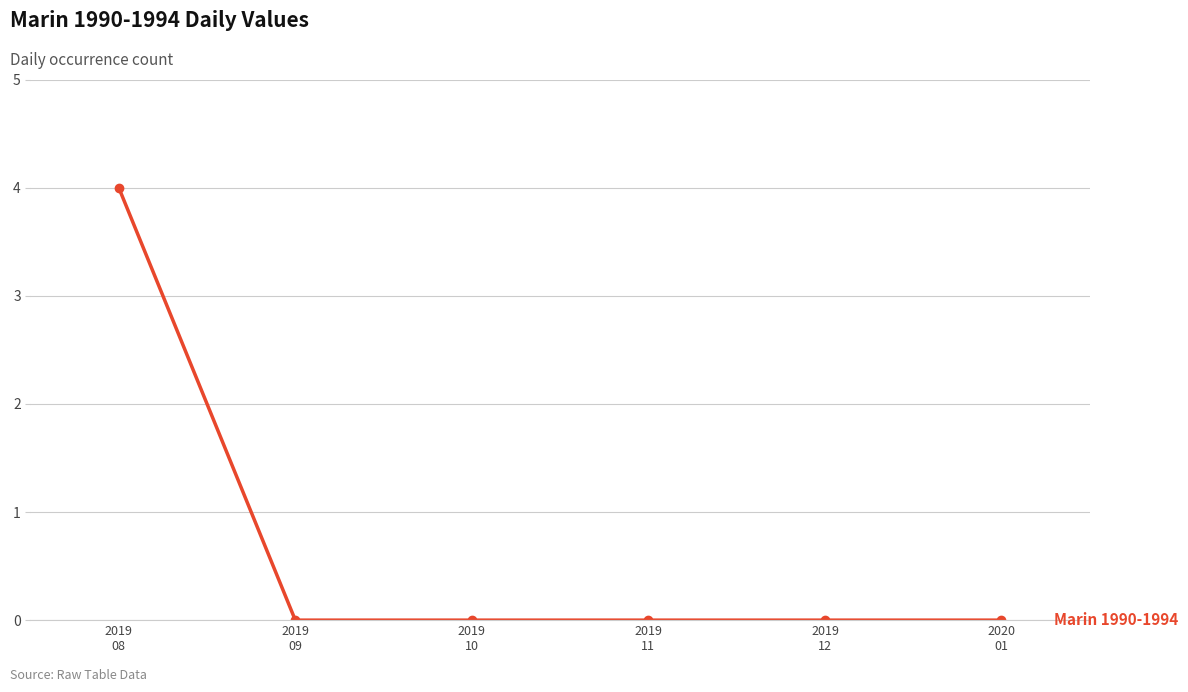

What is the label of the 2nd point from the right?

2019
12